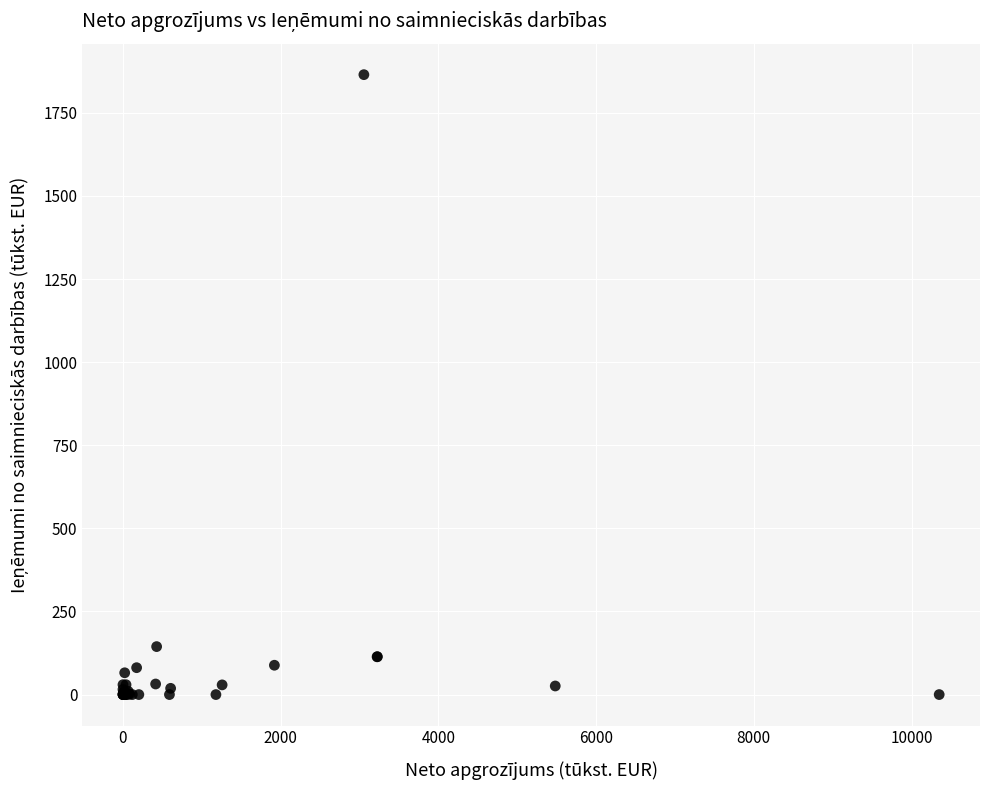

What Y value in the scatter plot is closest to 932?

144.3